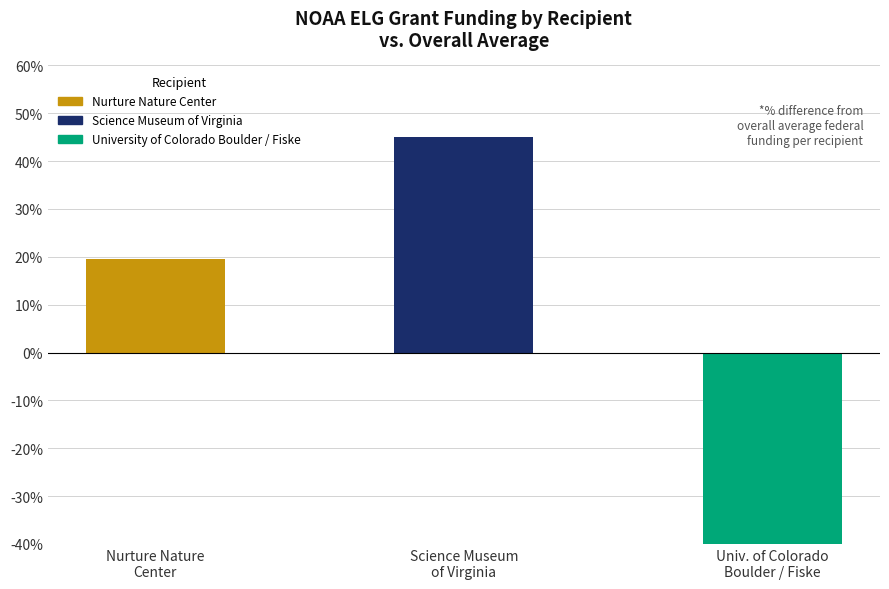

Does the chart contain stacked bars?

No